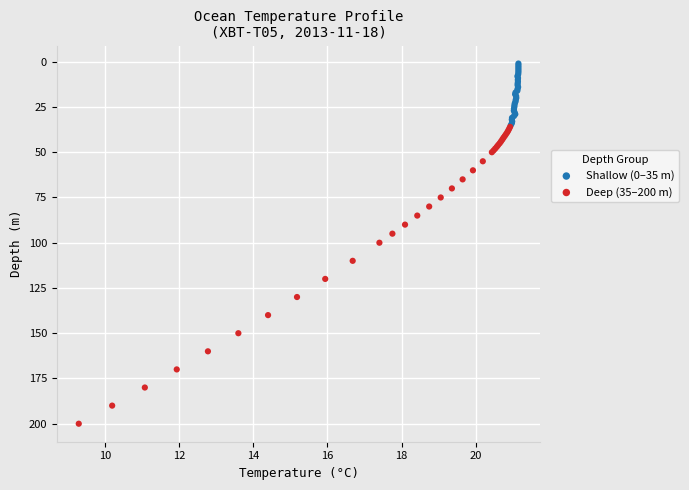

Which series has the largest Y range (max minus min)?

Deep (35–200 m)